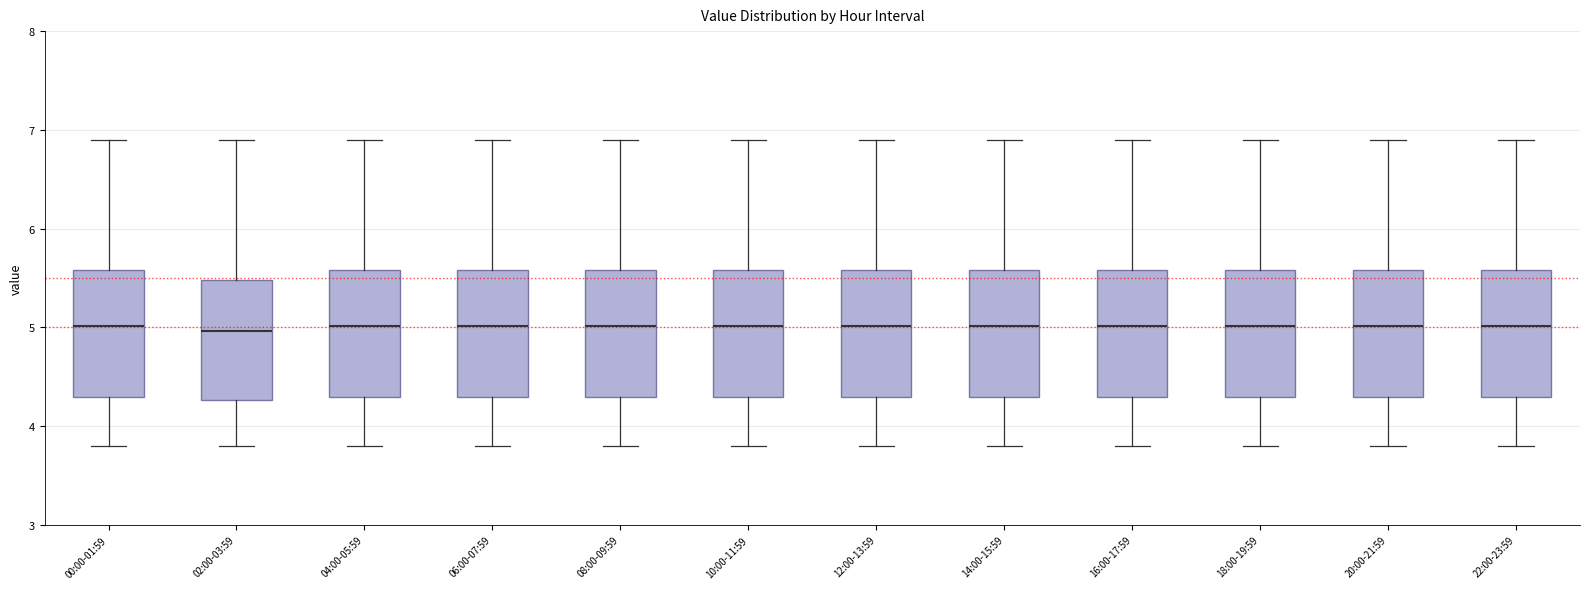

Reading left to right, transcribe this box plot: for each box, give where its median line is, the range the box spans, and where its two whiskers end, as read against the y-axis. The values are not printed on the chart, so give them approximately, as read against the axis.

00:00-01:59: median 5.0, box 4.3 to 5.6, whiskers 3.8 to 6.9
02:00-03:59: median 5.0, box 4.3 to 5.5, whiskers 3.8 to 6.9
04:00-05:59: median 5.0, box 4.3 to 5.6, whiskers 3.8 to 6.9
06:00-07:59: median 5.0, box 4.3 to 5.6, whiskers 3.8 to 6.9
08:00-09:59: median 5.0, box 4.3 to 5.6, whiskers 3.8 to 6.9
10:00-11:59: median 5.0, box 4.3 to 5.6, whiskers 3.8 to 6.9
12:00-13:59: median 5.0, box 4.3 to 5.6, whiskers 3.8 to 6.9
14:00-15:59: median 5.0, box 4.3 to 5.6, whiskers 3.8 to 6.9
16:00-17:59: median 5.0, box 4.3 to 5.6, whiskers 3.8 to 6.9
18:00-19:59: median 5.0, box 4.3 to 5.6, whiskers 3.8 to 6.9
20:00-21:59: median 5.0, box 4.3 to 5.6, whiskers 3.8 to 6.9
22:00-23:59: median 5.0, box 4.3 to 5.6, whiskers 3.8 to 6.9